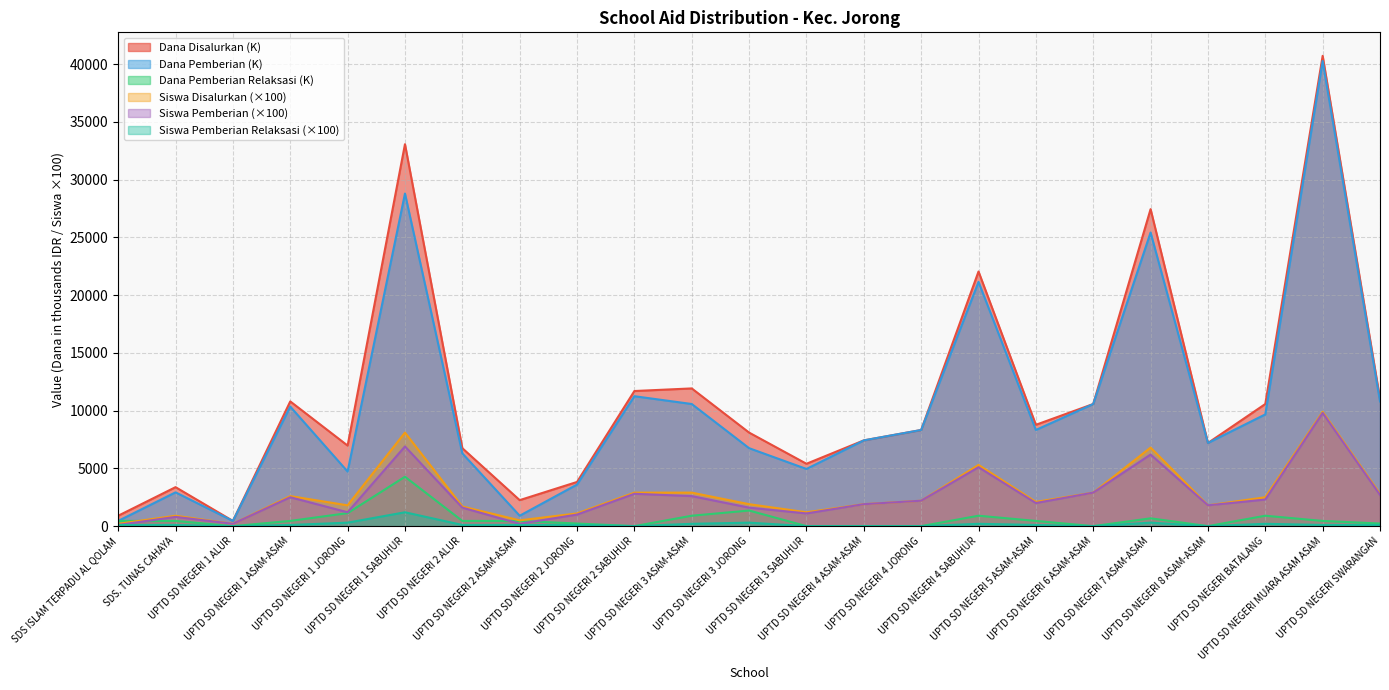

True or false: Dana Pemberian and Siswa Pemberian Relaksasi intersect in this chart.

False